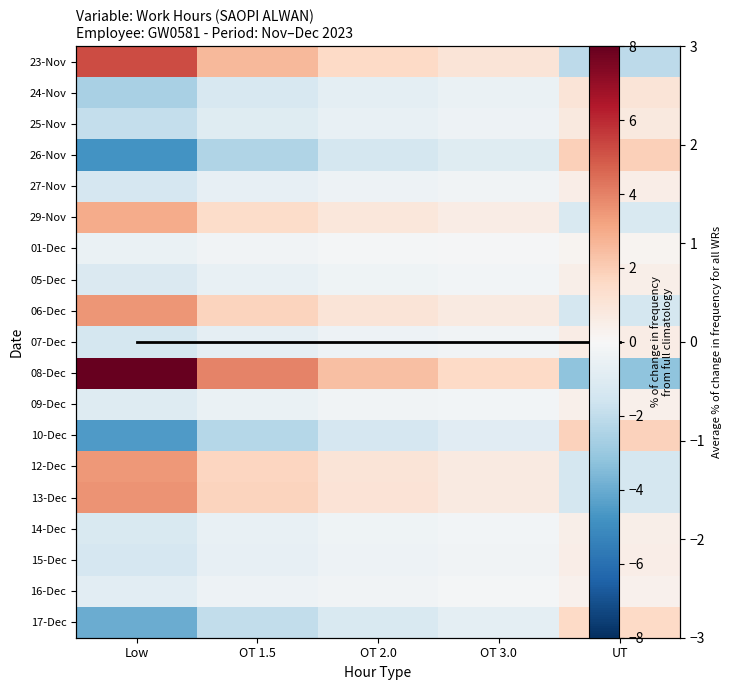

What is the greatest value displayed?

8.0